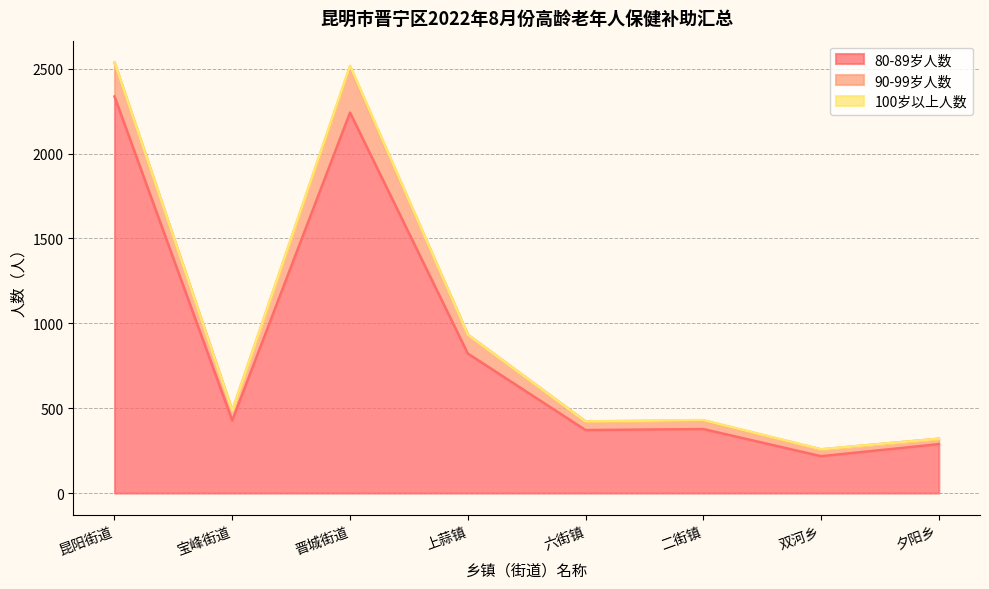

The 100岁以上人数 series shows 1 at 双河乡. True or false?

True